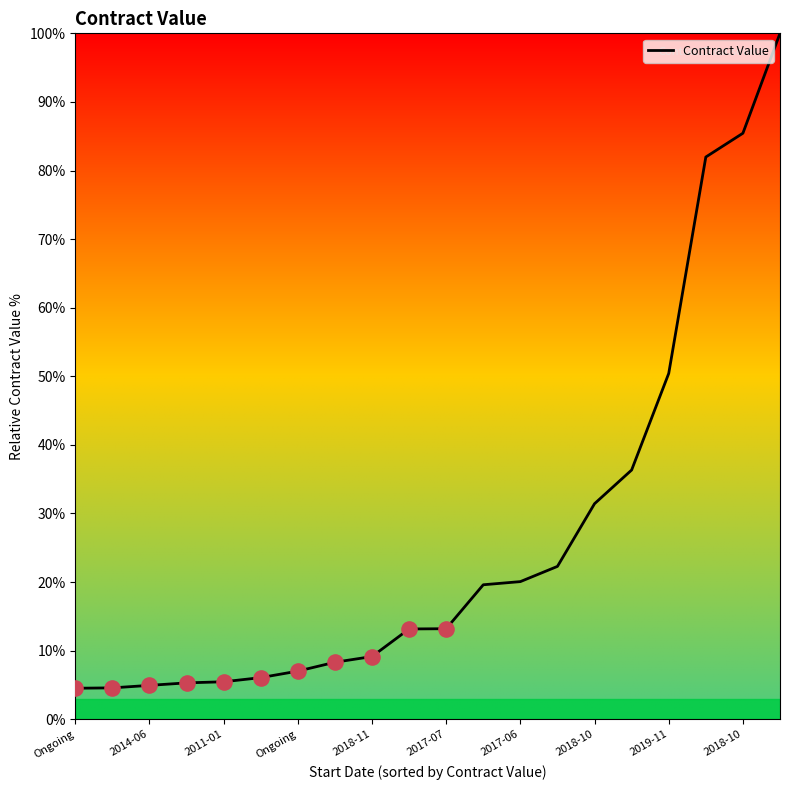

What is the smallest value displayed?

4.5